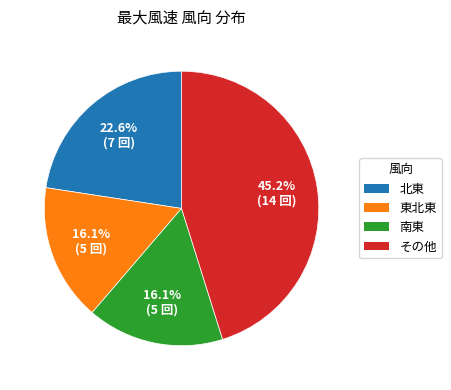

Between 南東 and その他, which is larger?

その他